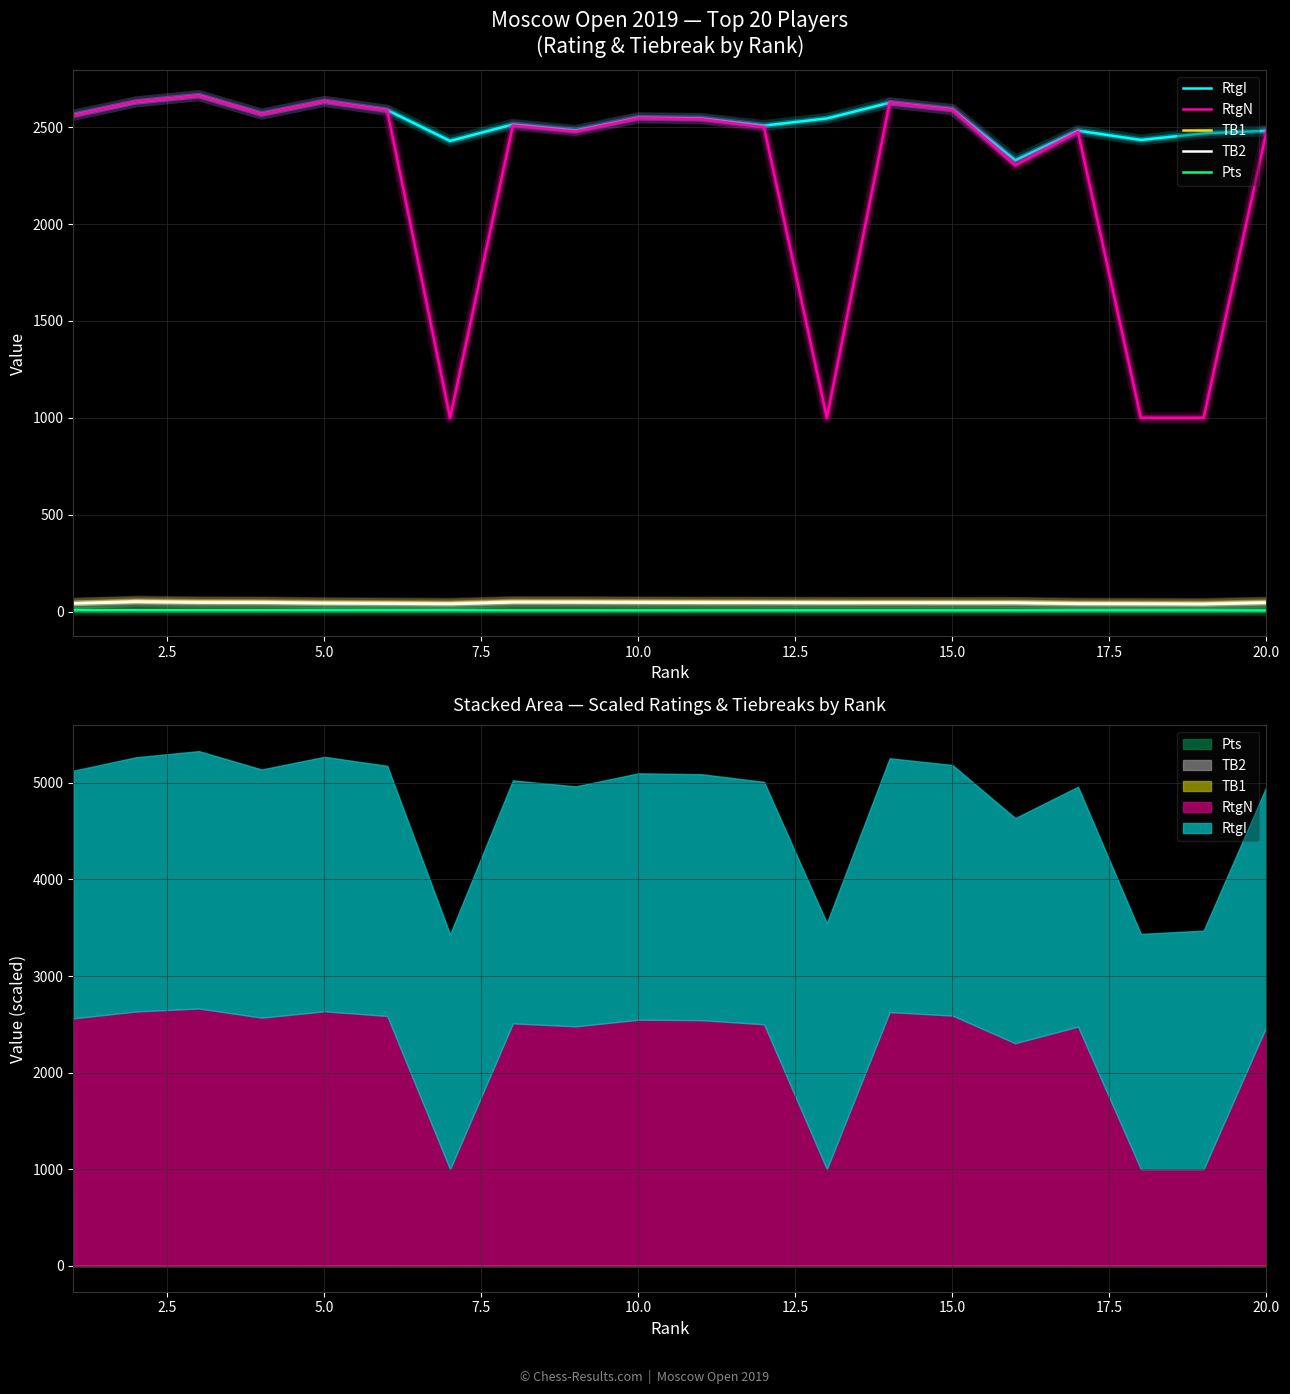

What are all the series names shown in the legend?

RtgI, RtgN, TB1, TB2, Pts